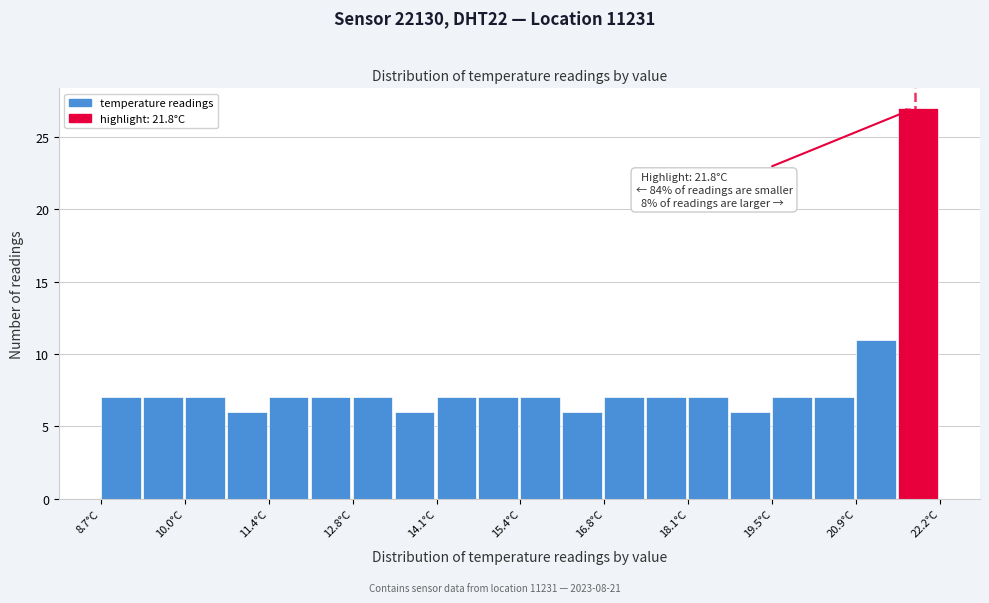

Around what value on the x-axis is the tallest bar? Give the approximate position of its centre, as read against the axis.

21.8